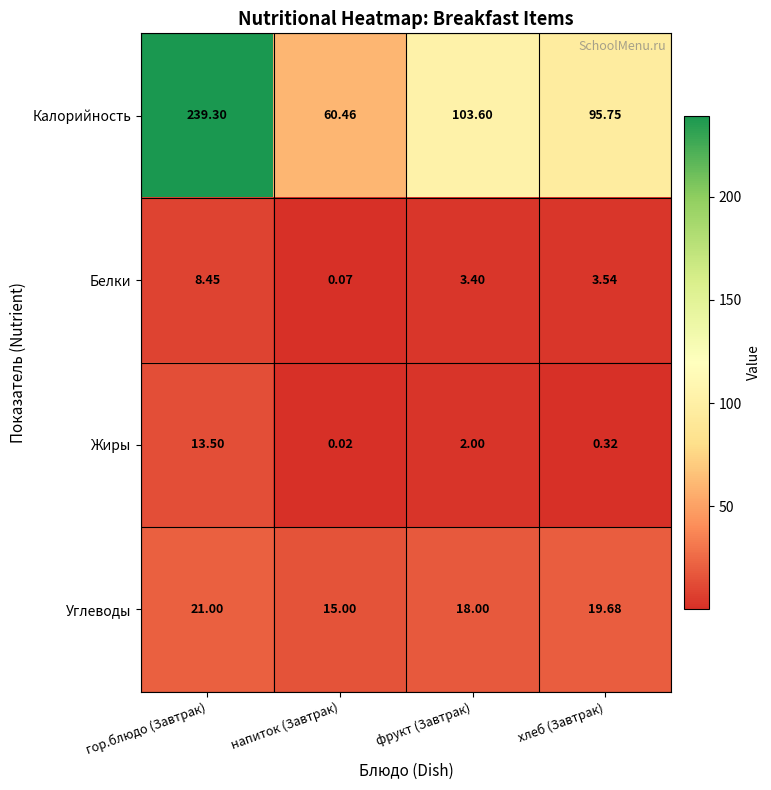

What is the difference between the highest and lowest values at фрукт (Завтрак)?

101.6